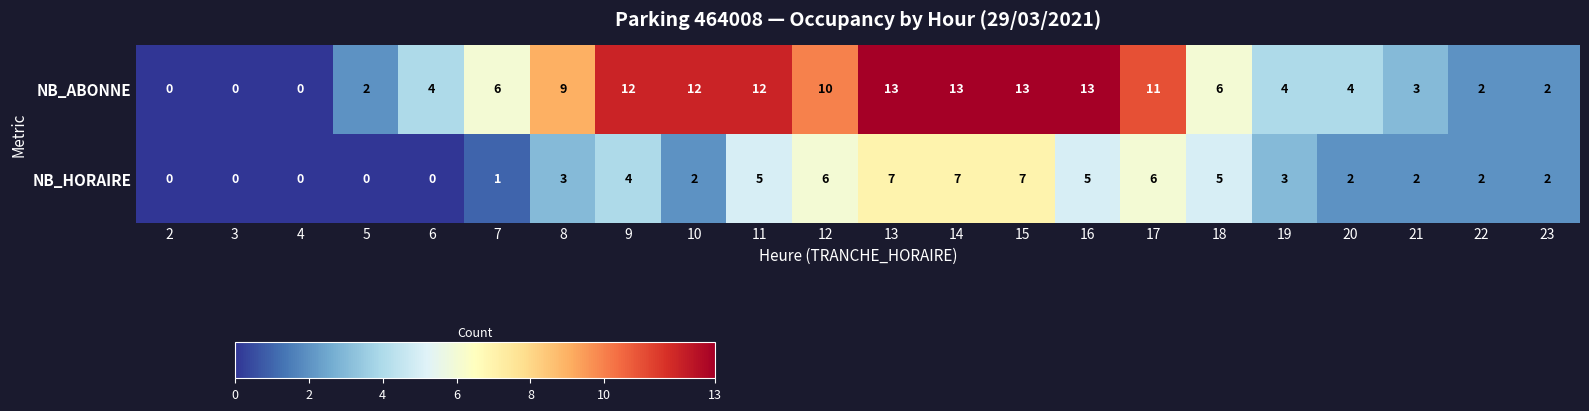

The NB_ABONNE series shows 5 at 3. True or false?

False